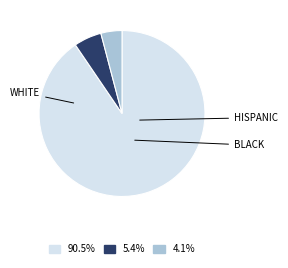

Count the number of slices in the pie.

3